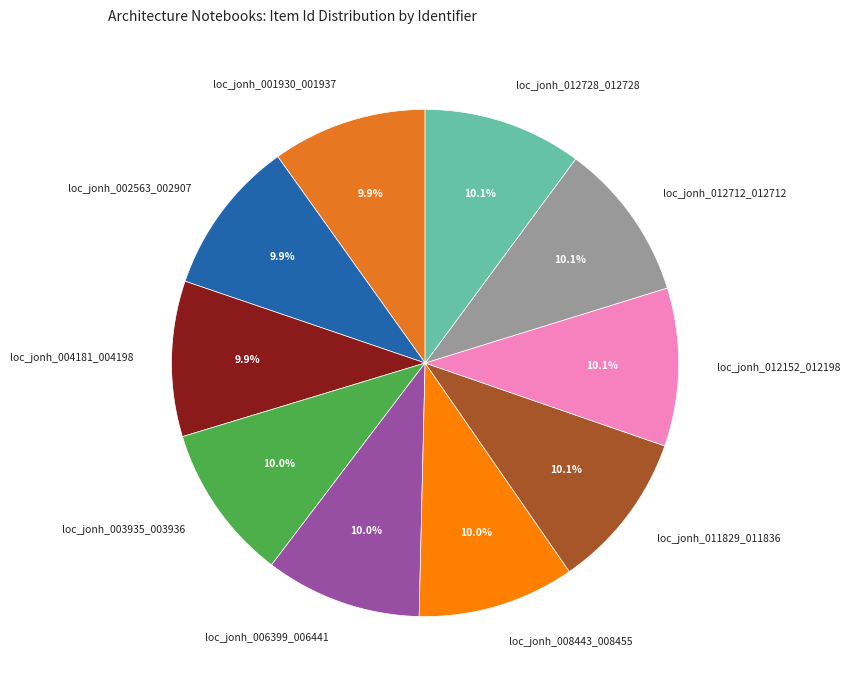

Approximately how many times larger is the value at loc_jonh_012728_012728 compared to loc_jonh_003935_003936?

1.0